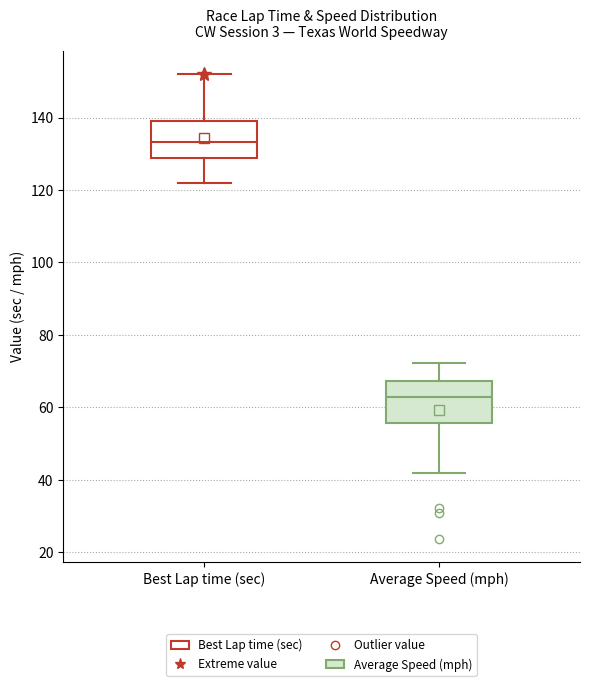

Which box's median line is the highest?

Best Lap time (sec)